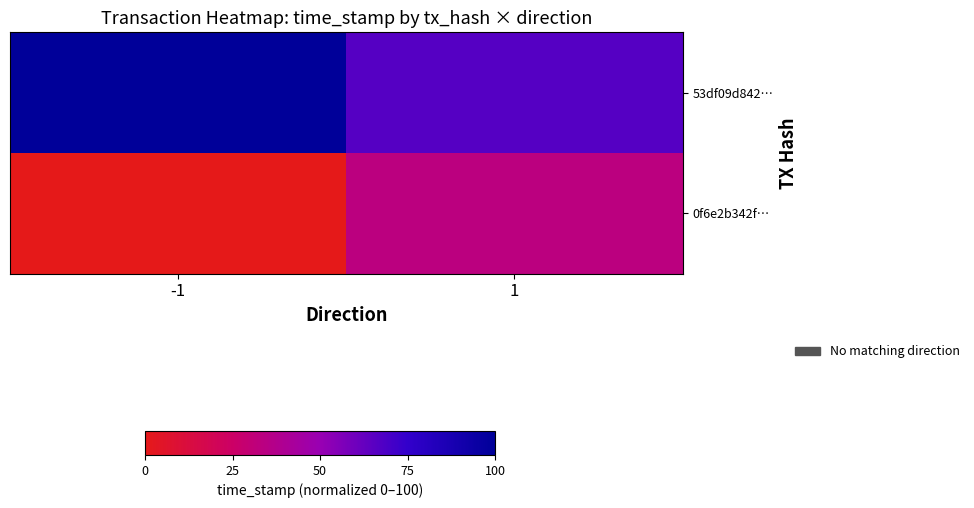

What is the total value across all series at 1?

100.0